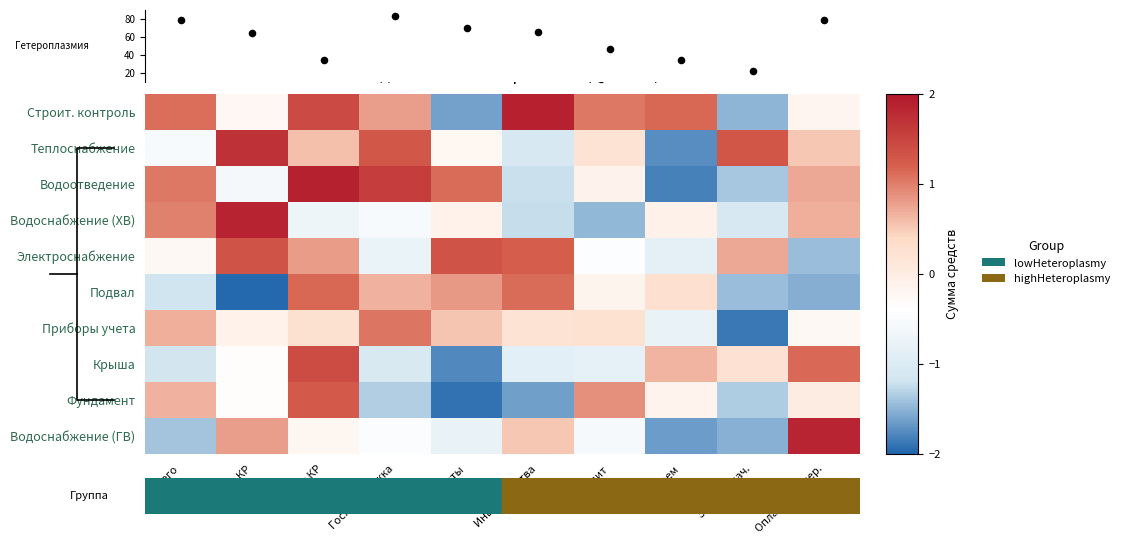

List the series in order of their peak value, lowest first.

Приборы учета, Подвал, Фундамент, Электроснабжение, Крыша, Теплоснабжение, Водоснабжение (ГВ), Водоснабжение (ХВ), Водоотведение, Строит. контроль